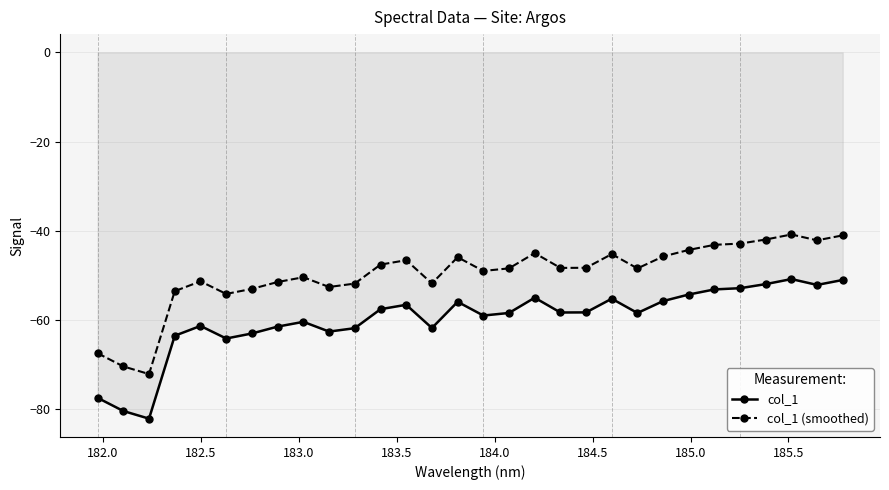

What is the value of the col_1 (smoothed) point at the 19th from the left?

-48.3